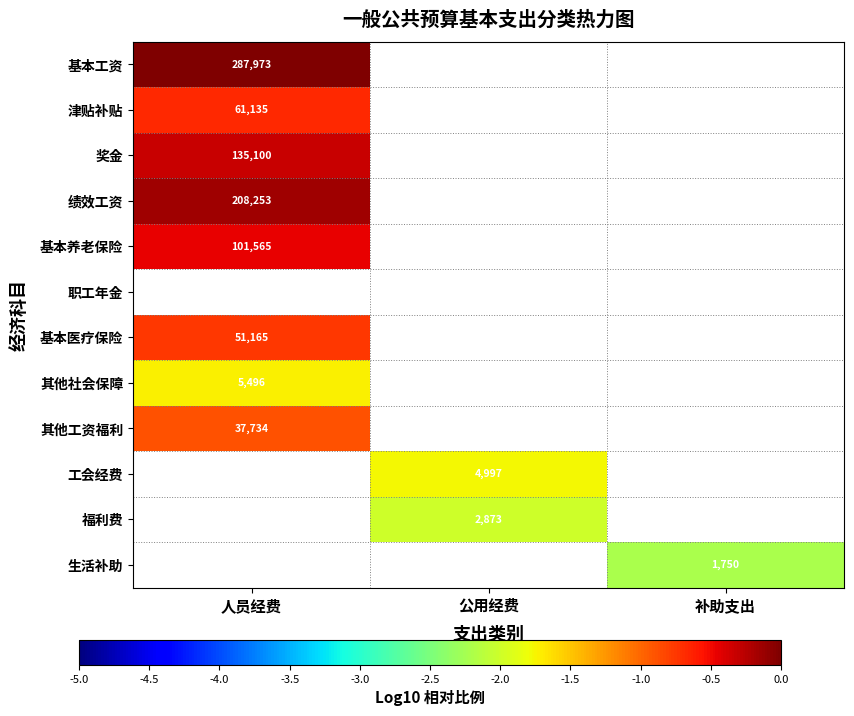

At which label is 津贴补贴 closest to 0?

人员经费